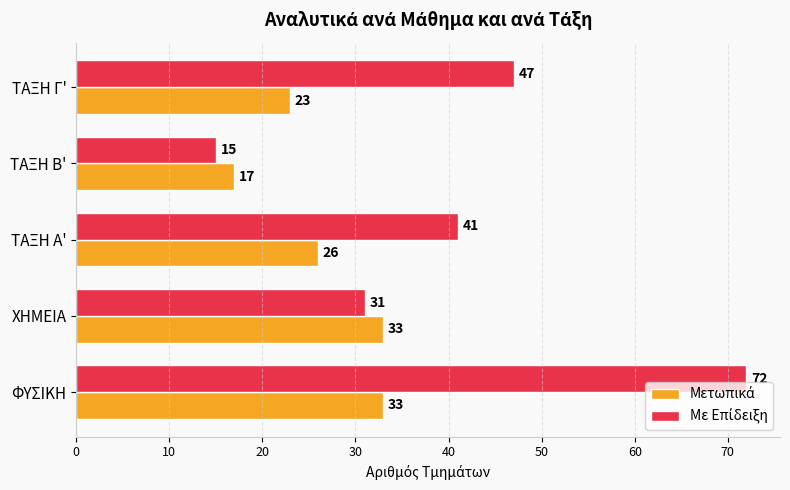

What is the maximum value shown in the chart?

72